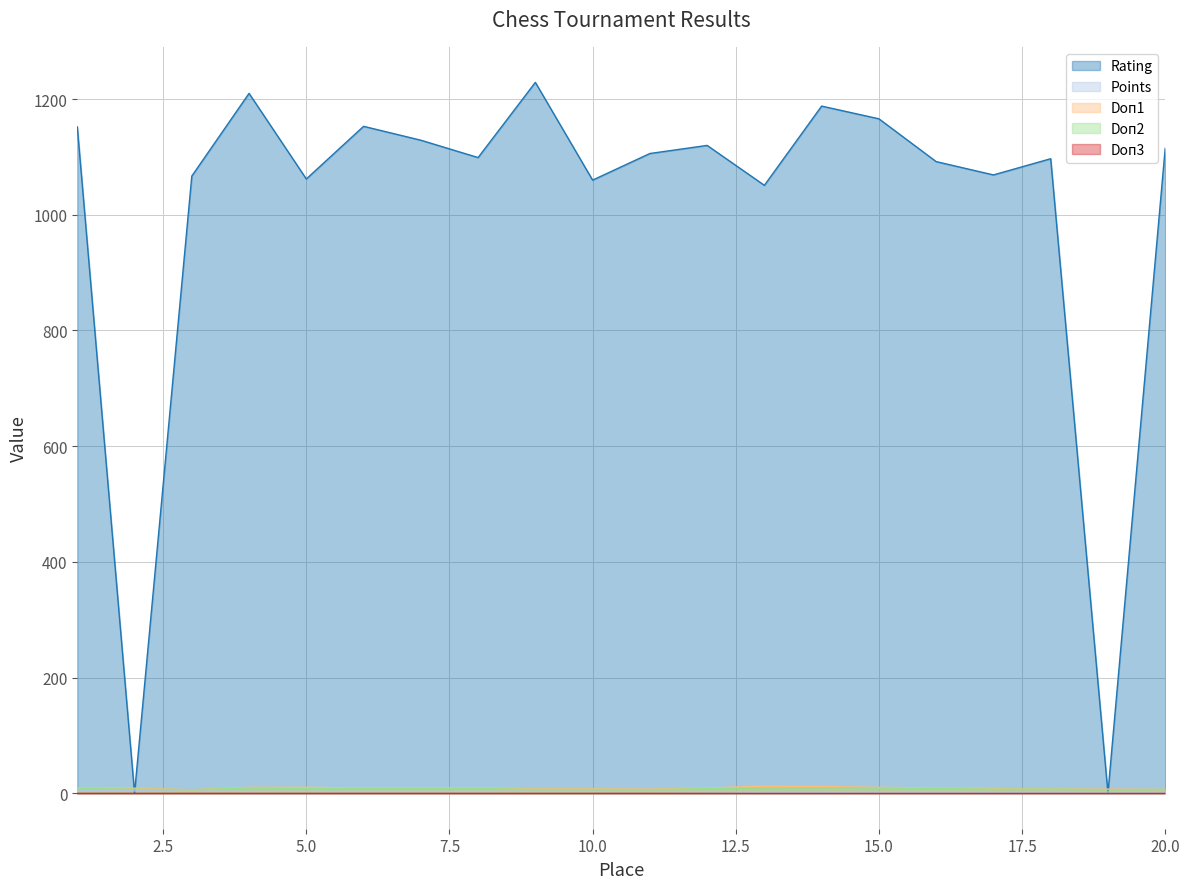

Which series has the widest spread of values?

Rating